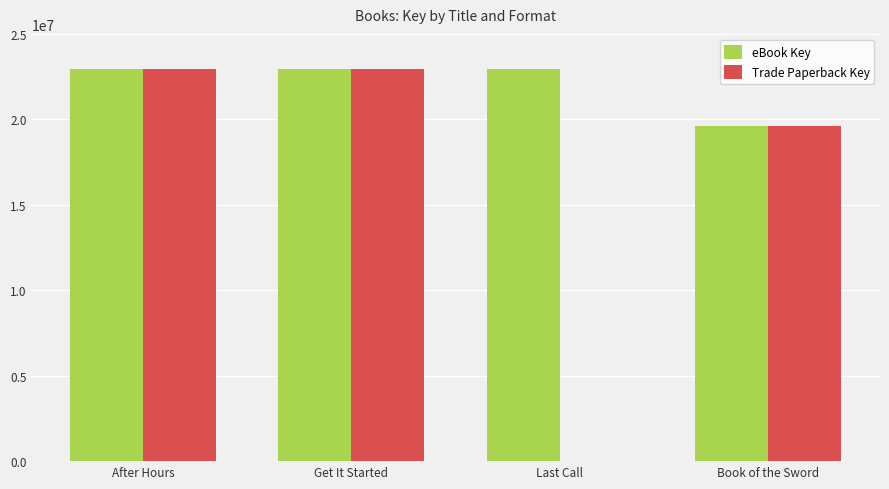

What is the sum of all Trade Paperback Key values?

65521181